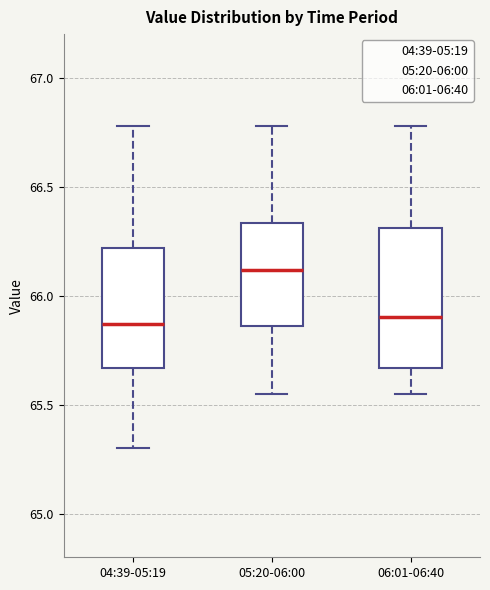

Comparing the boxes themselves (not the whiskers), which one is the tallest?

06:01-06:40